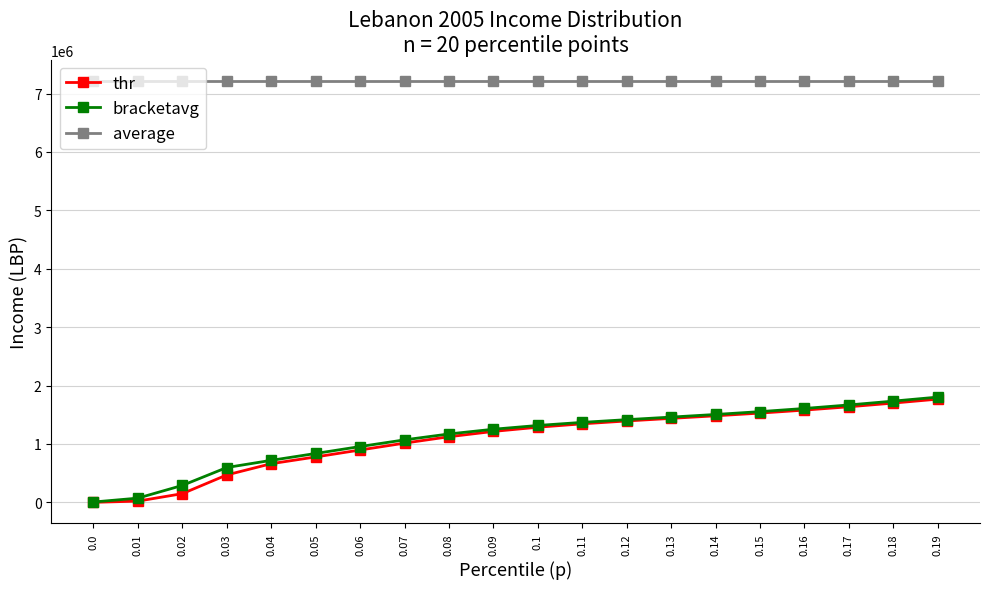

What is the smallest value displayed?

1000.0